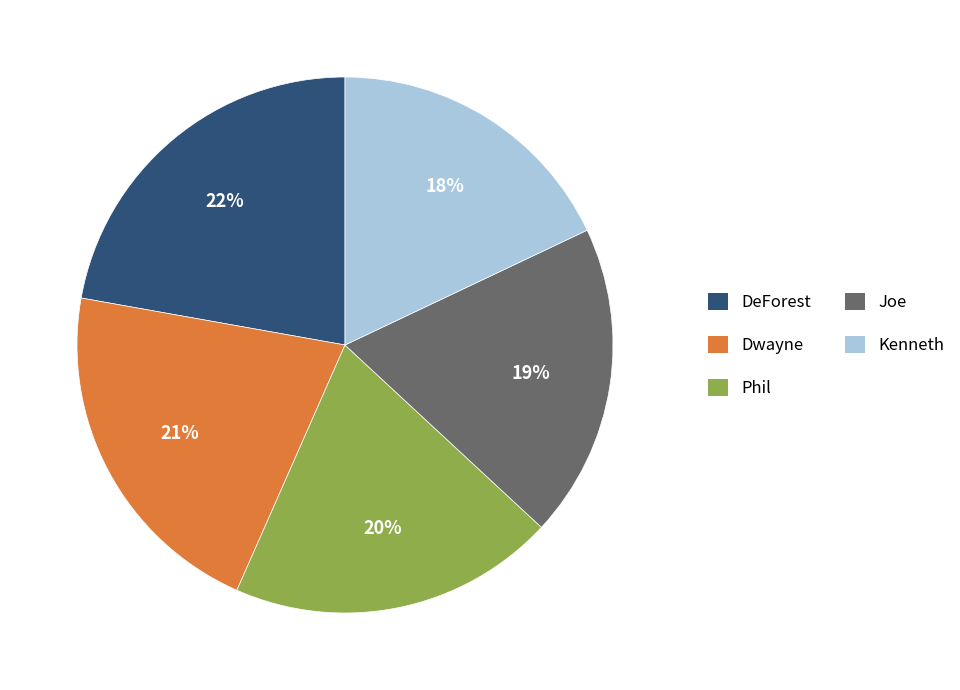

To the nearest percent, what is the difference between the Phil and Kenneth slice percentages?

2%